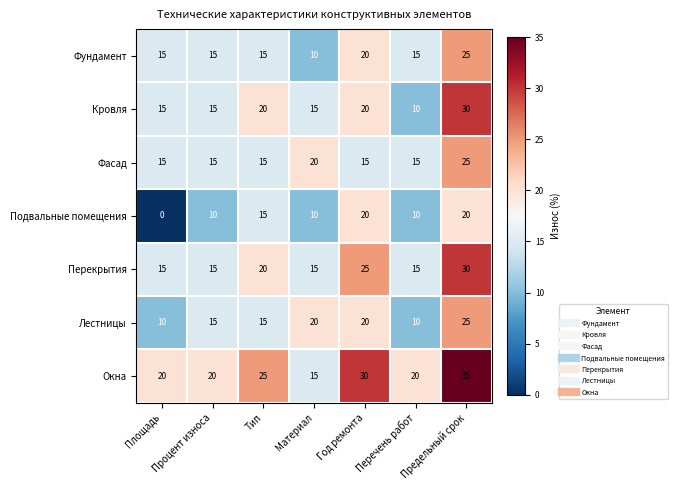

What is the greatest value displayed?

35